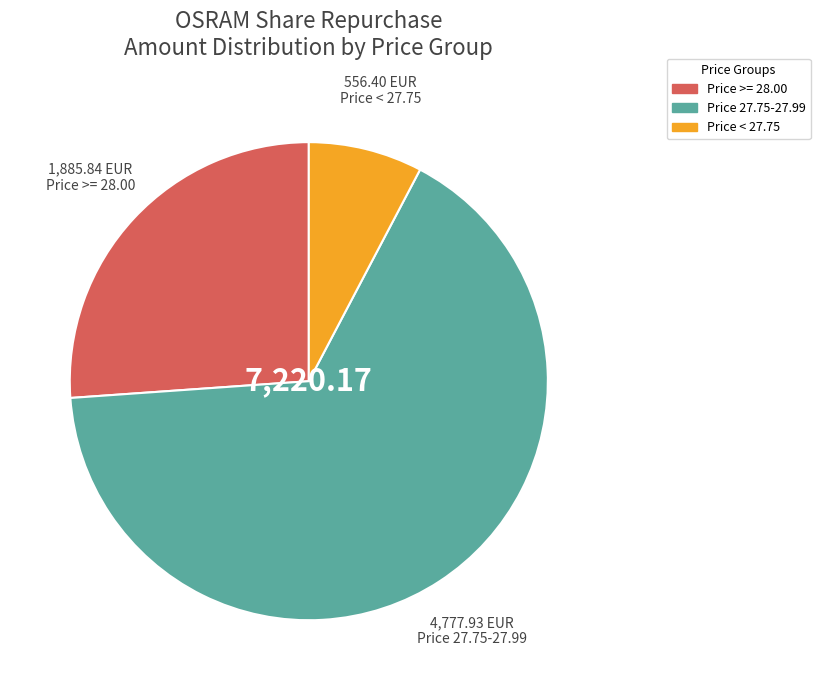

What is the smallest slice in the pie chart?

Price < 27.75